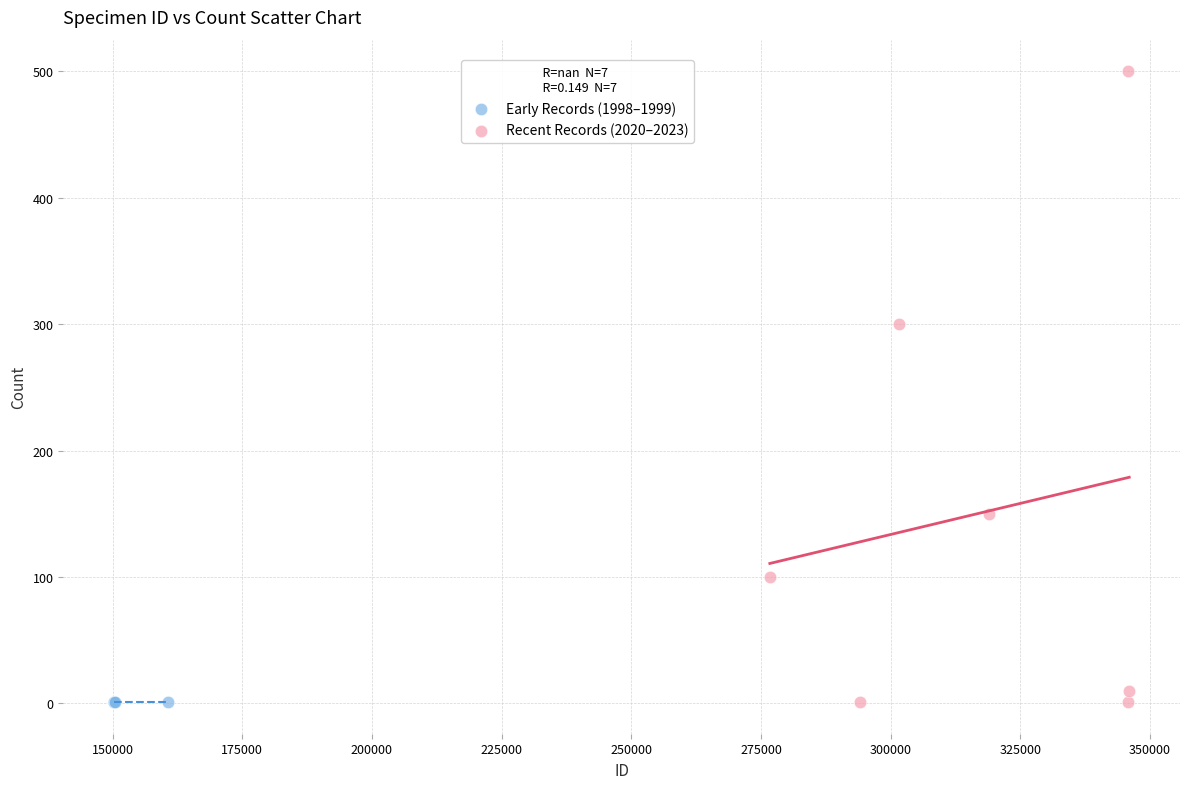

What are all the series names shown in the legend?

Early Records (1998–1999), Recent Records (2020–2023)